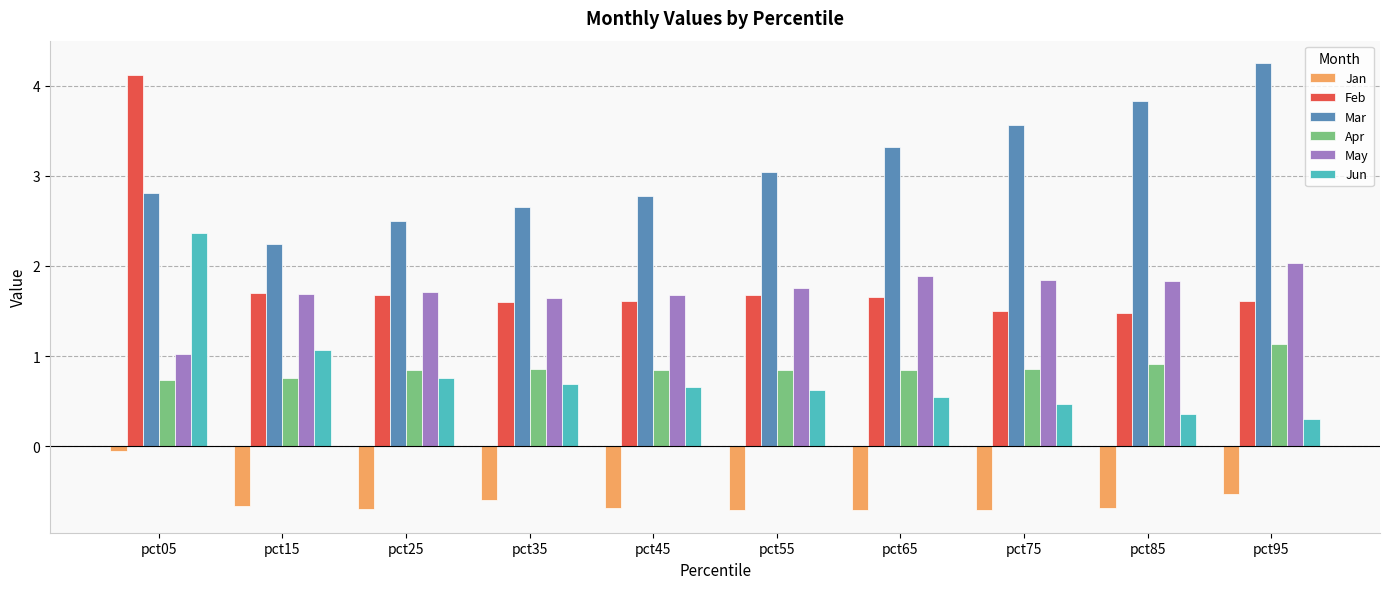

What is the difference between the Feb values at pct05 and pct15?

2.4